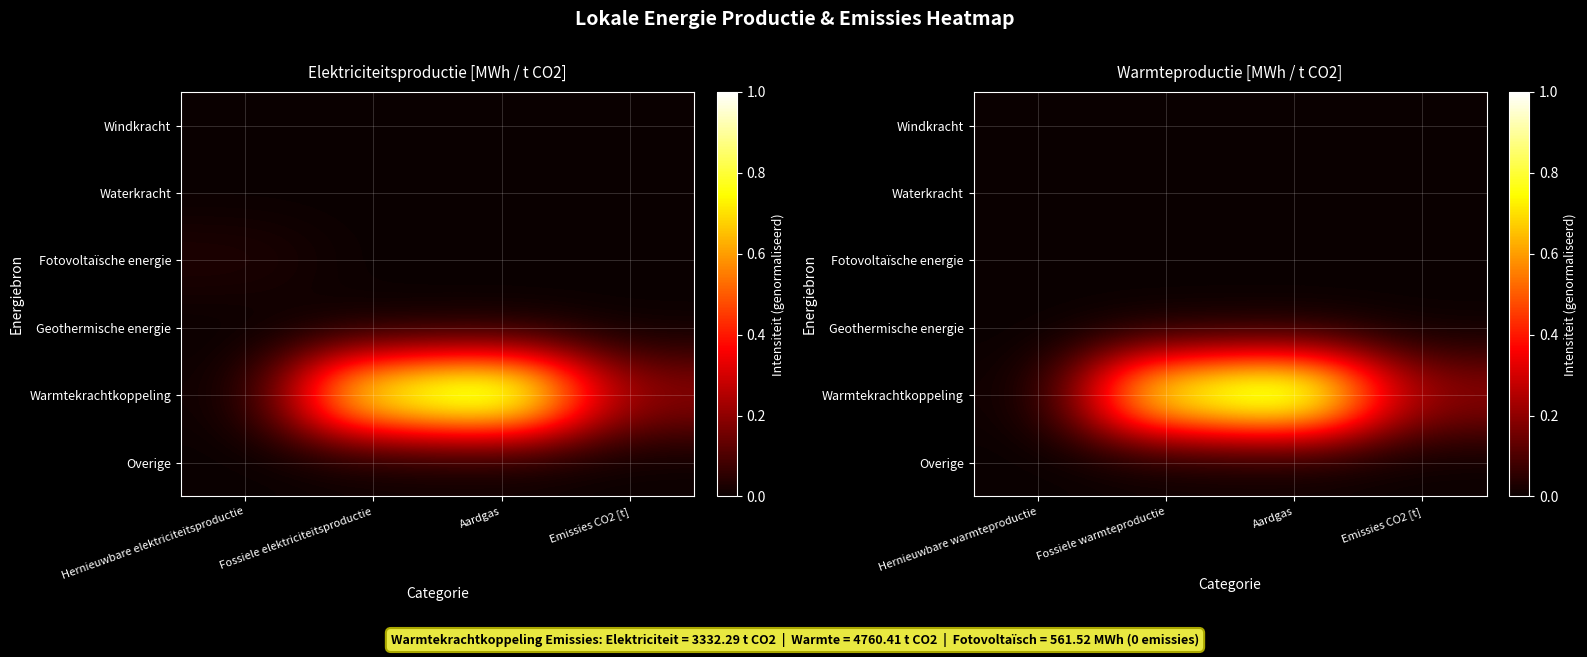

What is the total value across all series at Aardgas?

1.0